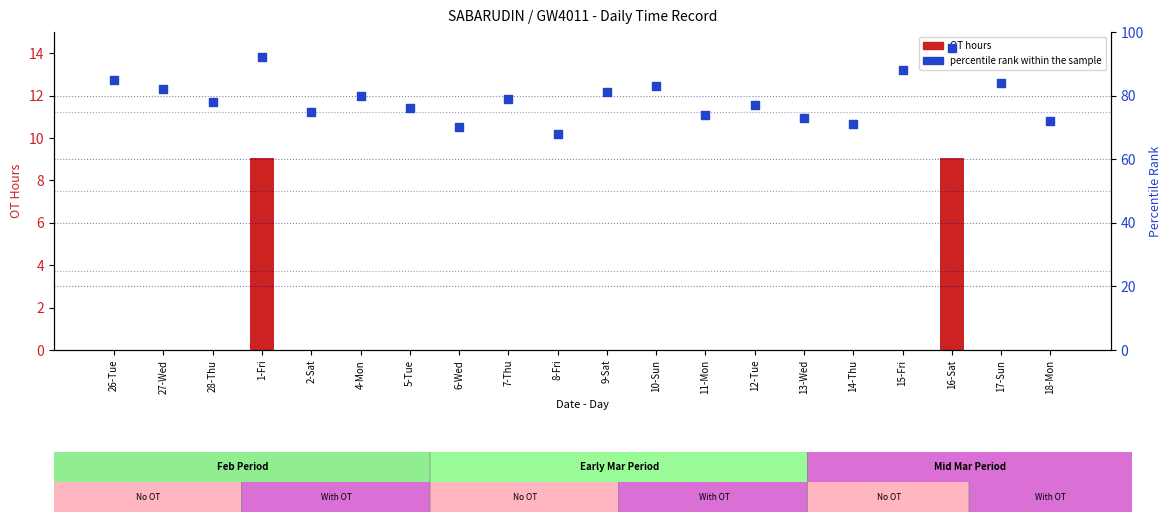

Which series contains the highest Y value?

percentile rank within the sample